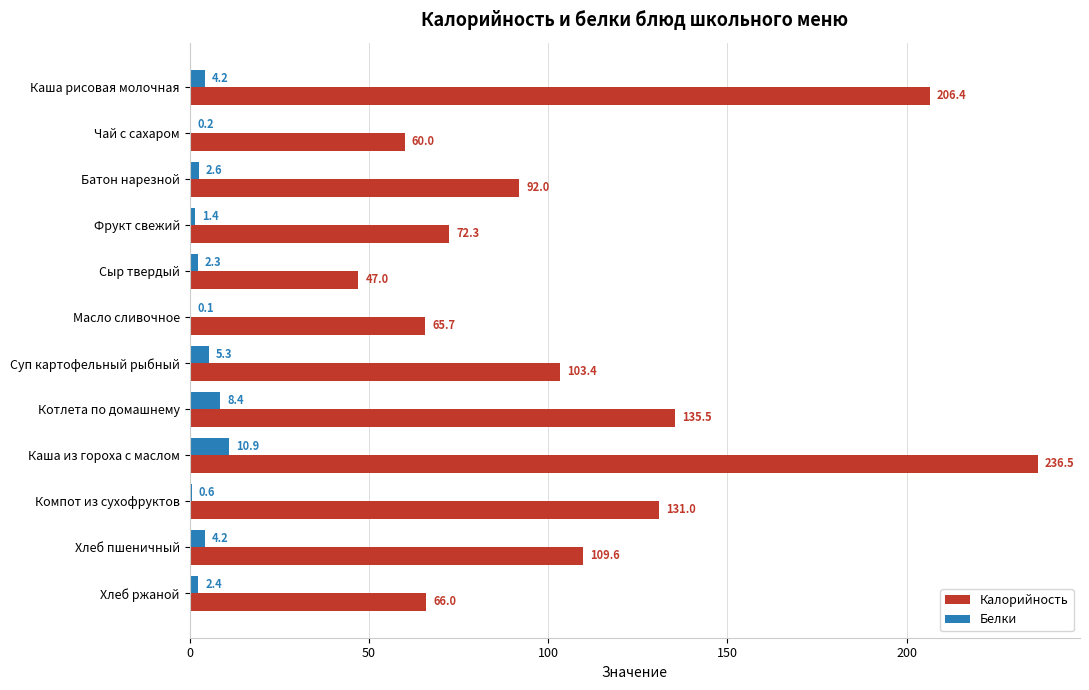

True or false: Белки has a value of 0.6 at Компот из сухофруктов.

True